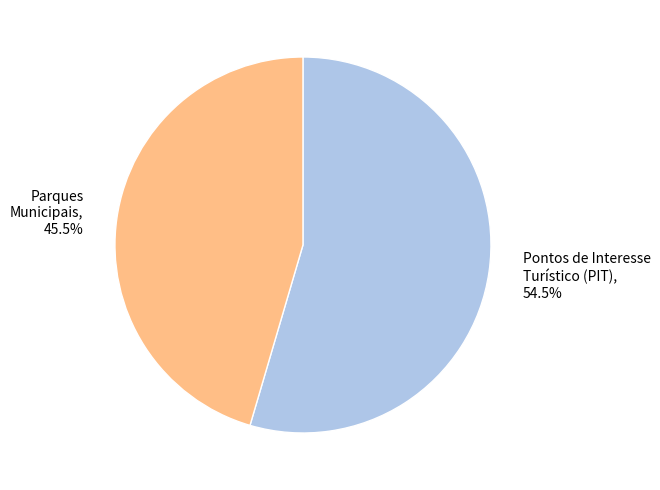

Is there a majority slice in this chart?

Yes